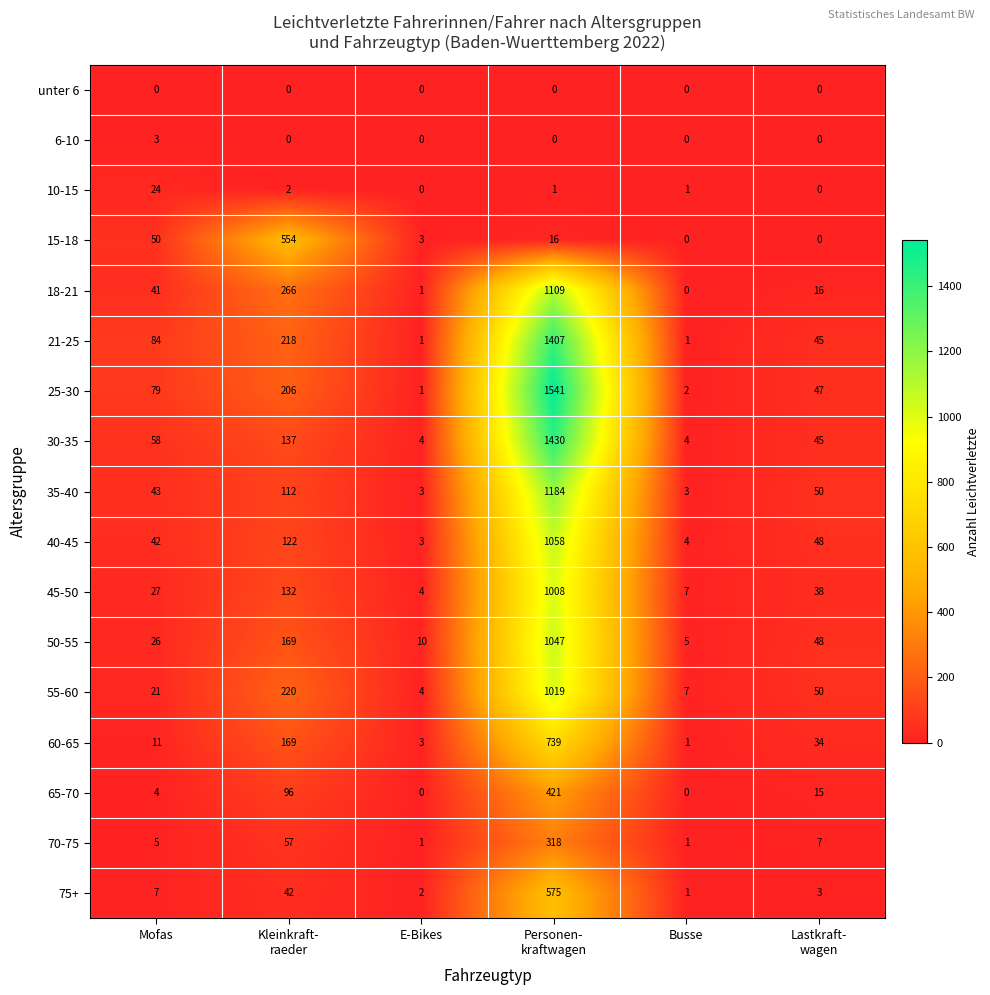

Rank the series by their maximum value, from lowest to highest.

unter 6, 6-10, 10-15, 70-75, 65-70, 15-18, 75+, 60-65, 45-50, 55-60, 50-55, 40-45, 18-21, 35-40, 21-25, 30-35, 25-30